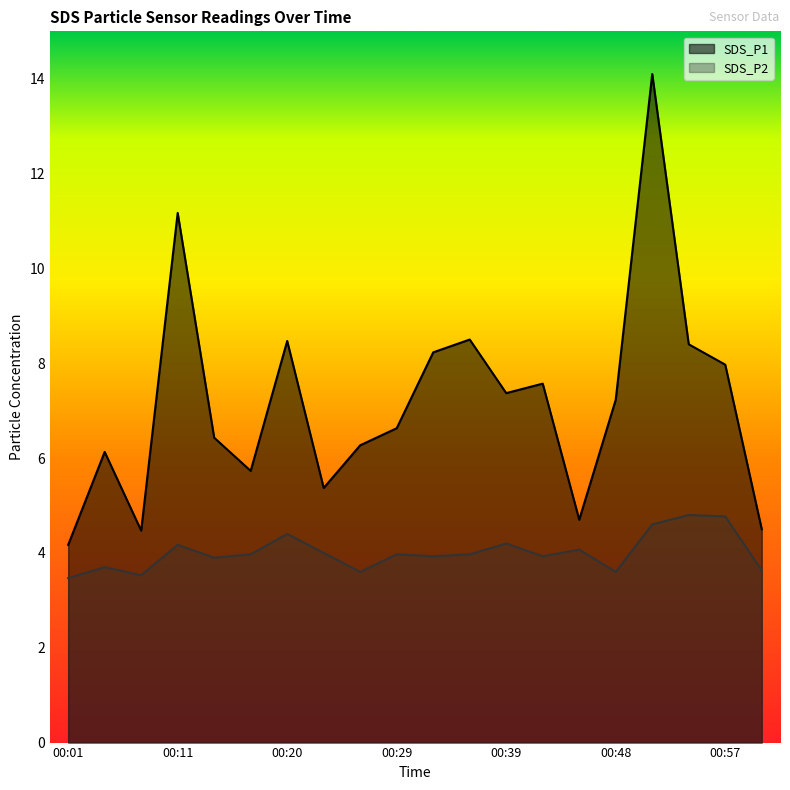

What is the approximate value of SDS_P2 at 00:20?

4.4